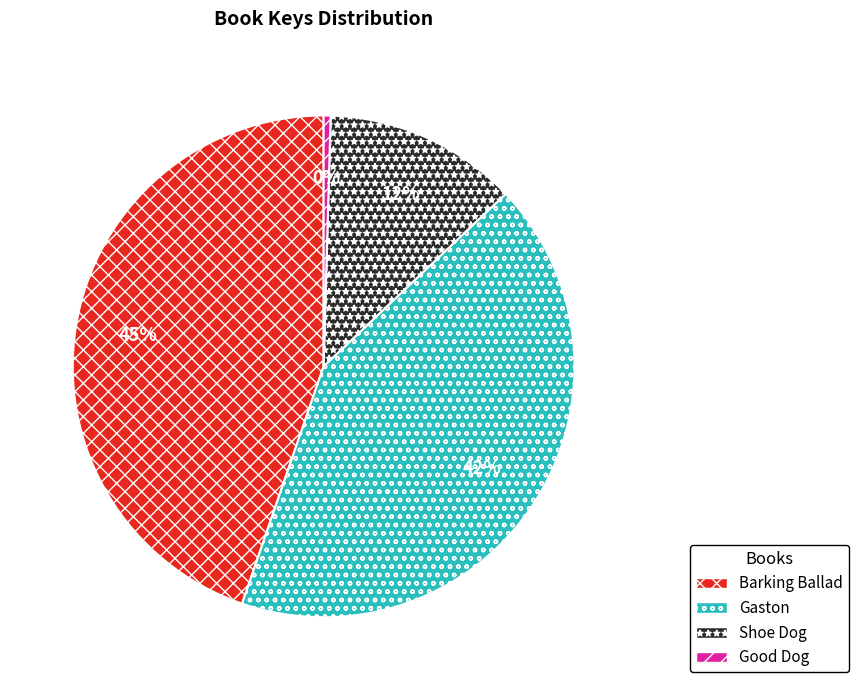

Which category has the smallest portion of the pie?

Good Dog